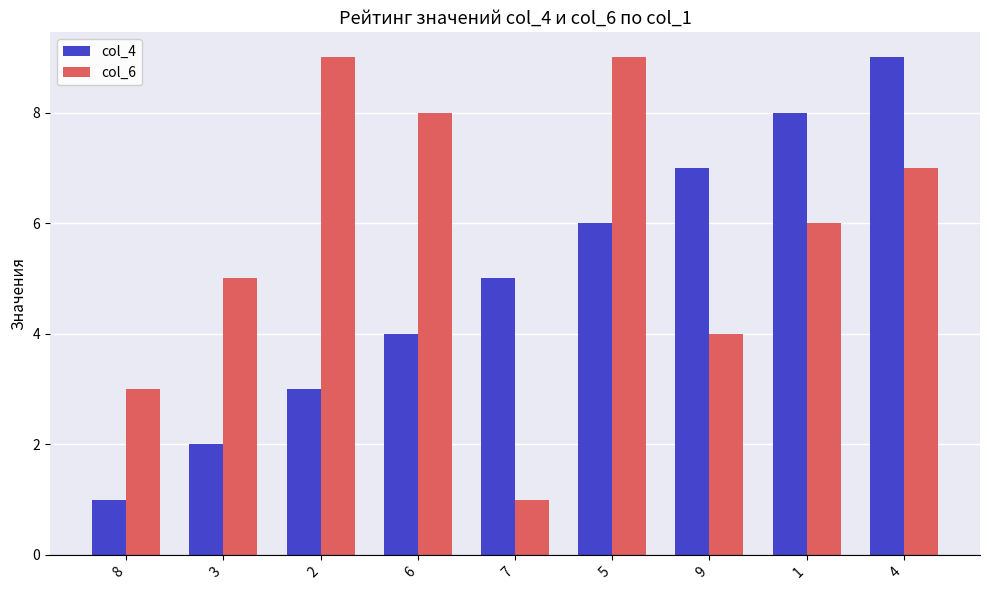

At which label does col_4 reach its peak?

4